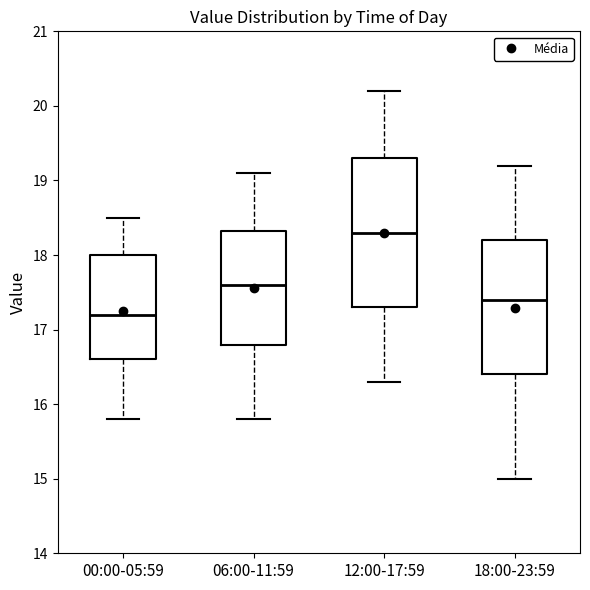

Which box's median line is the lowest?

00:00-05:59